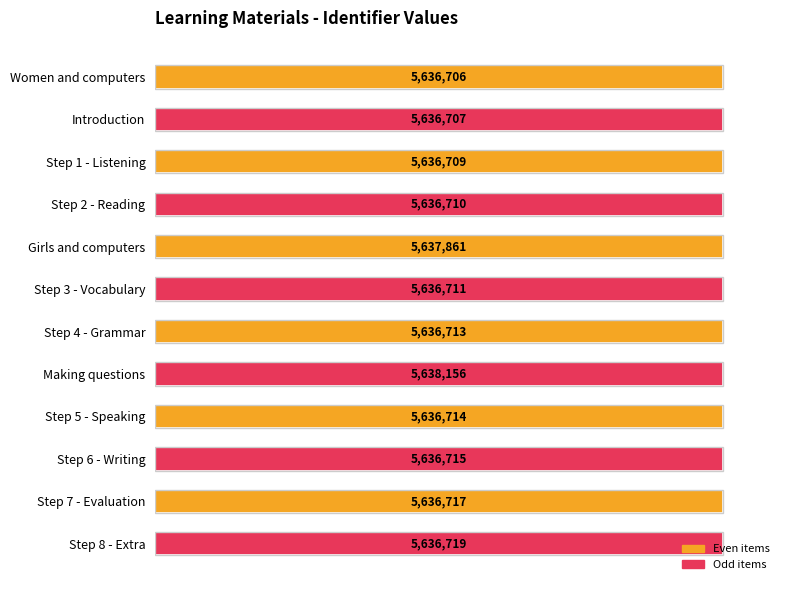

How many bars are there in total?

12